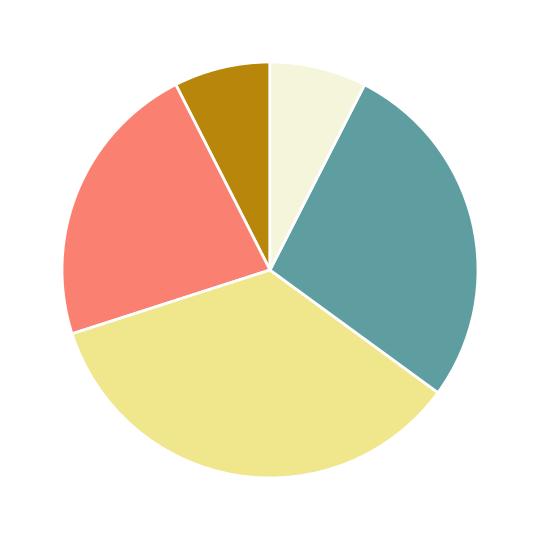

Is there any slice that represents more than half of the pie?

No